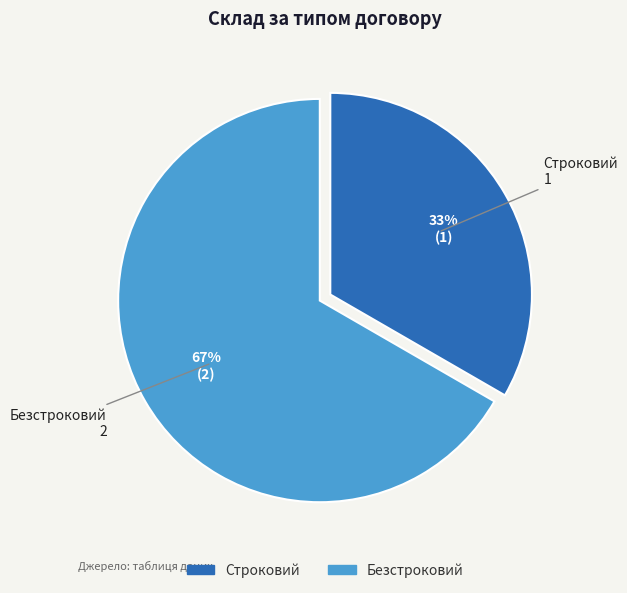

Is it true that Строковий is 33% of the pie?

True